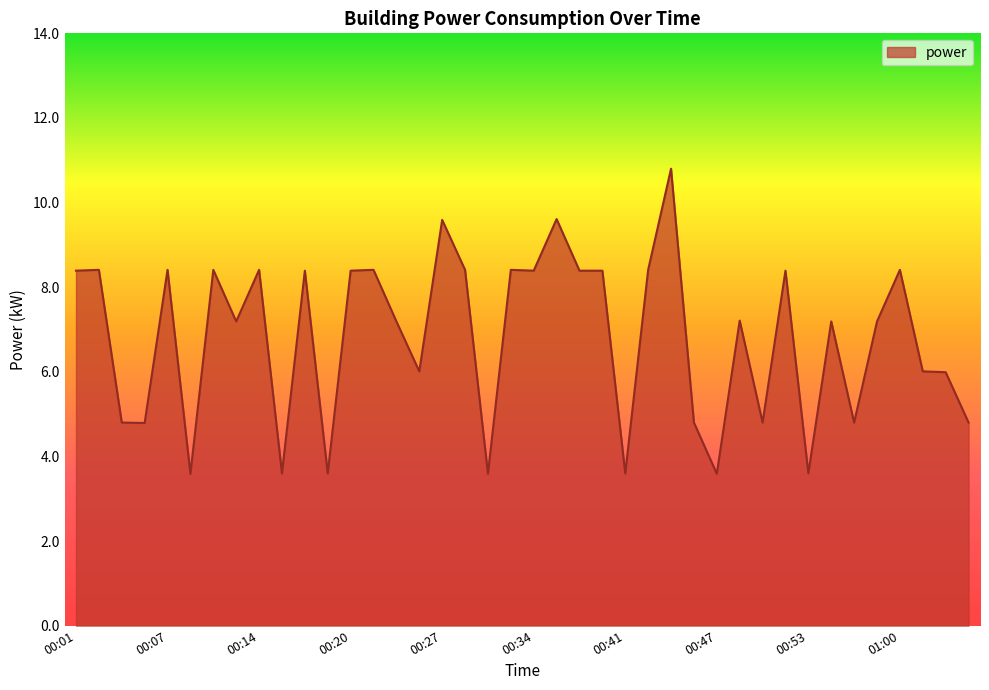

What is the difference between the maximum and minimum values?

7.2